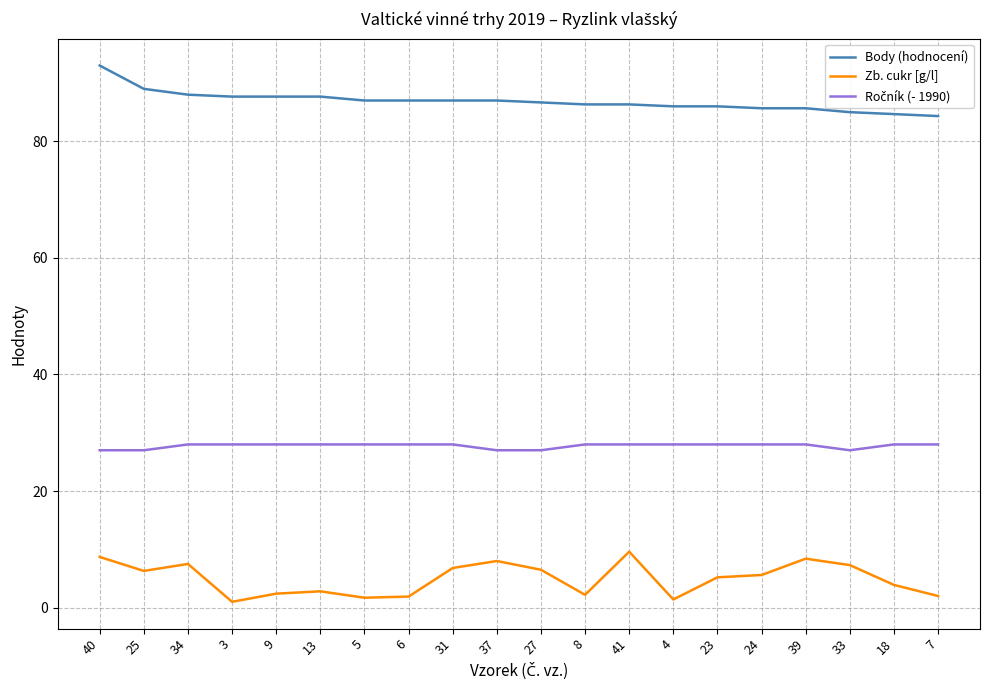

What is the difference between the maximum and second lowest values in the Zb. cukr [g/l] series?

8.2